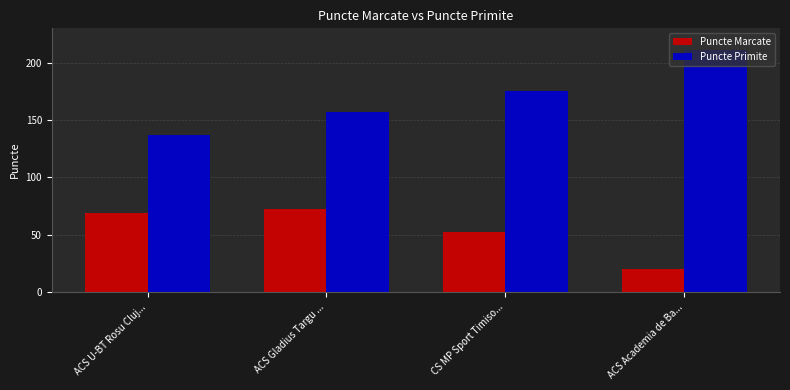

What is the difference between the highest and lowest values at ACS Gladius Targu ...?

85